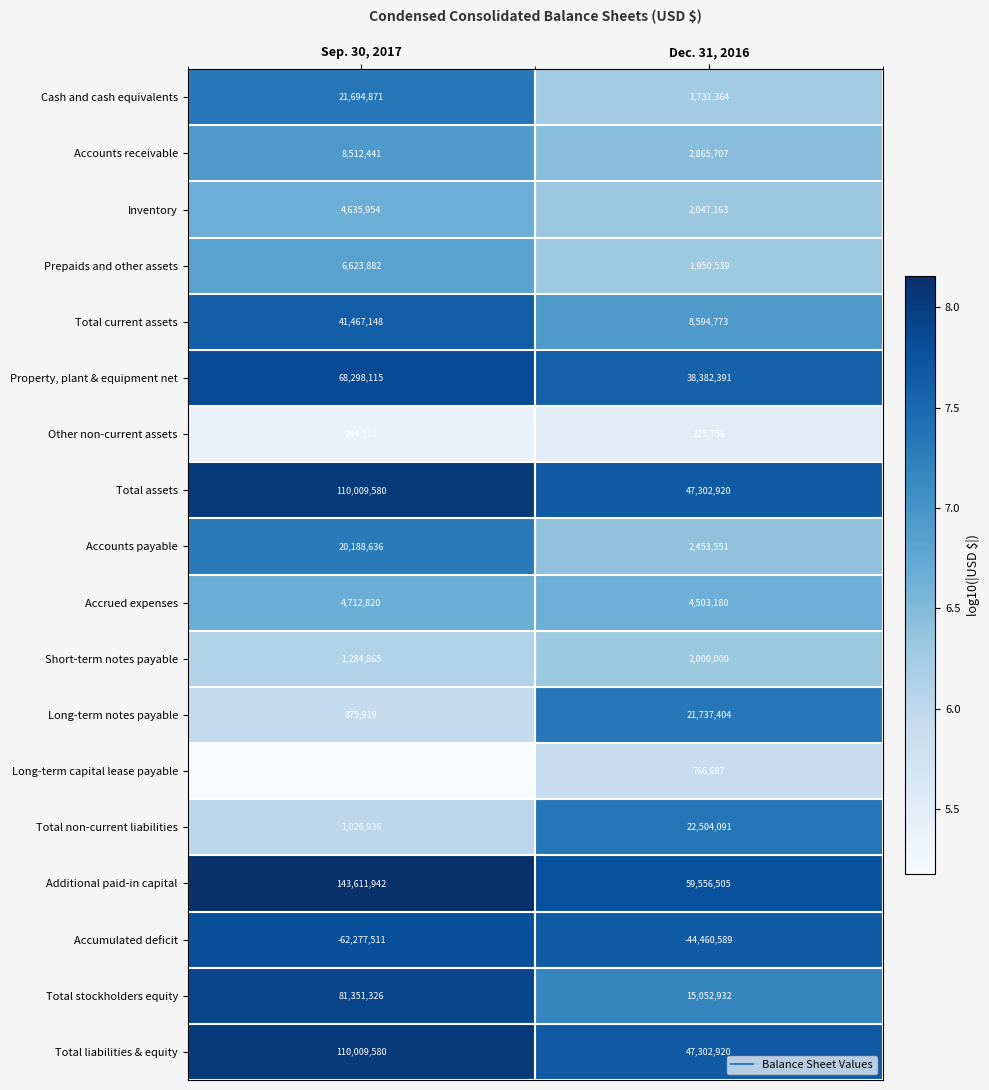

List the labels in order of Short-term notes payable value, largest first.

Dec. 31, 2016, Sep. 30, 2017